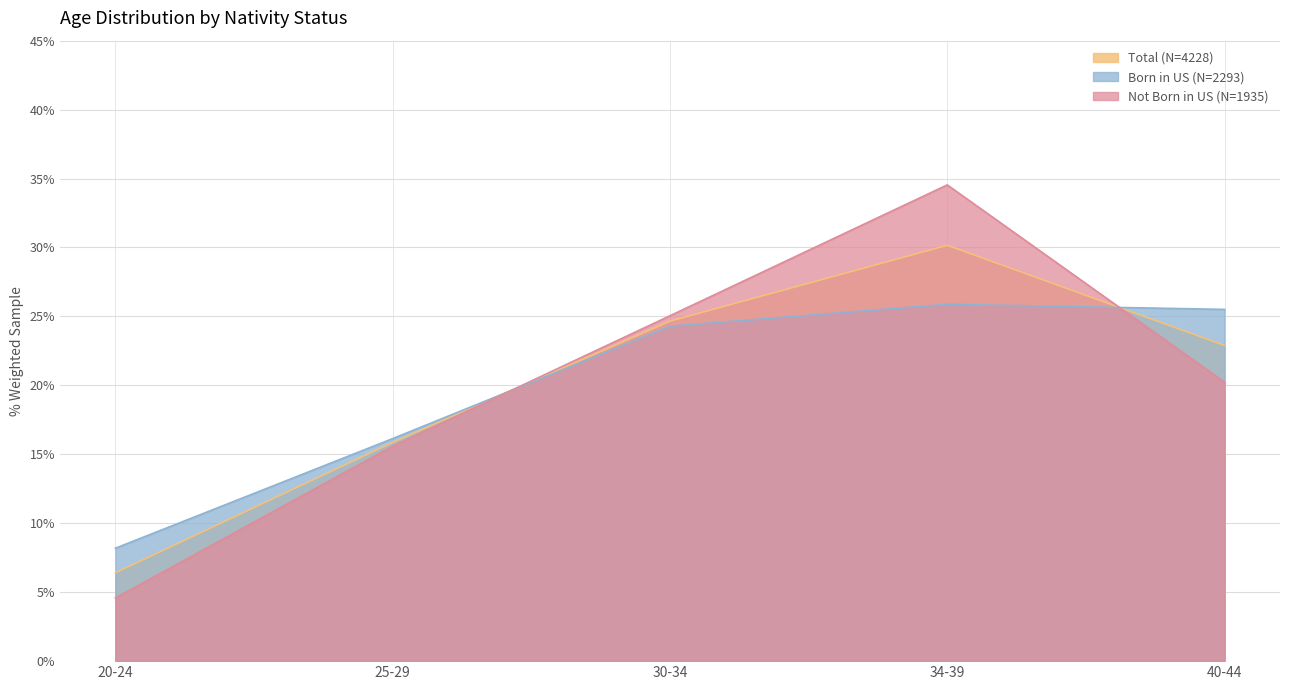

How many lines are shown in the chart?

3